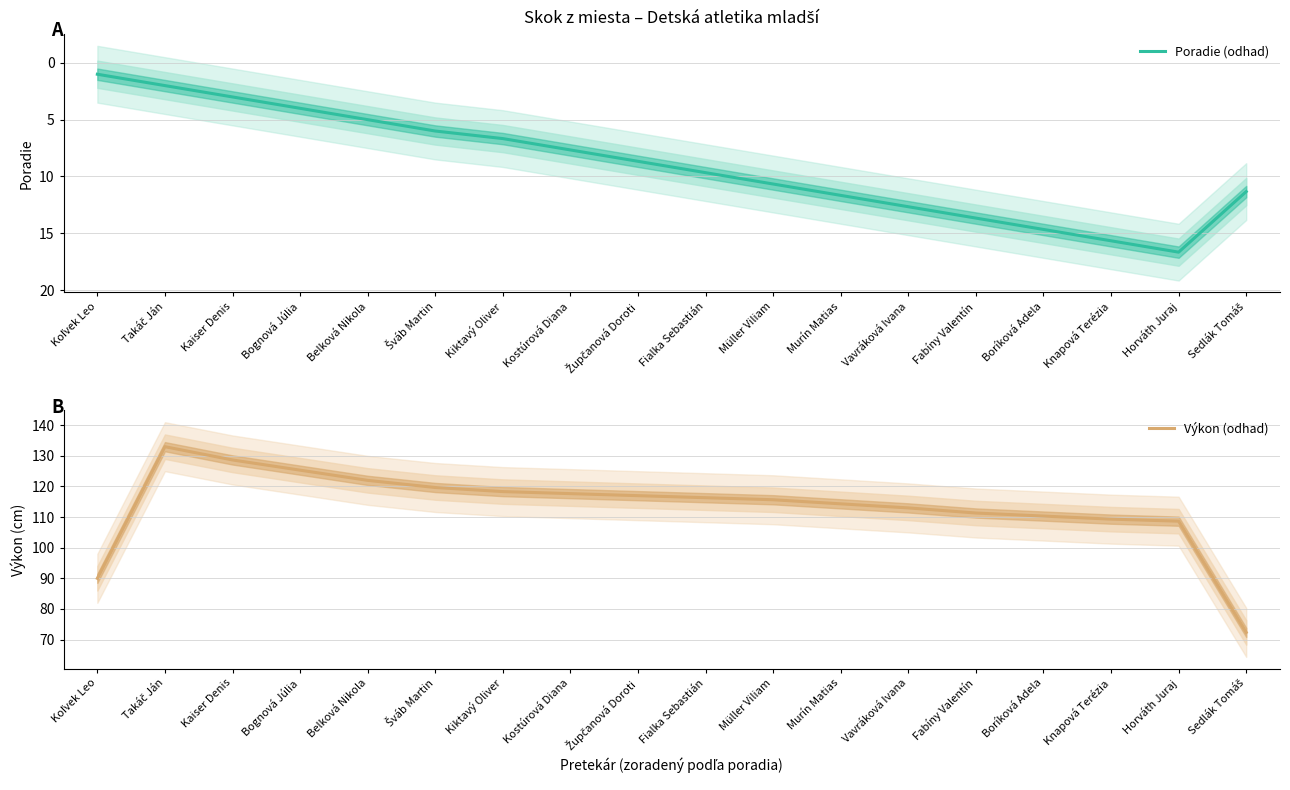

What is the value of the Výkon (odhad) point at the 9th from the left?

117.0